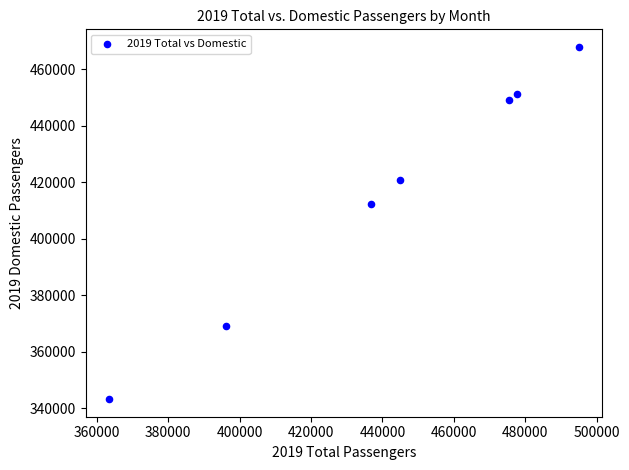

What Y value in the scatter plot is closest to 405597?

412440